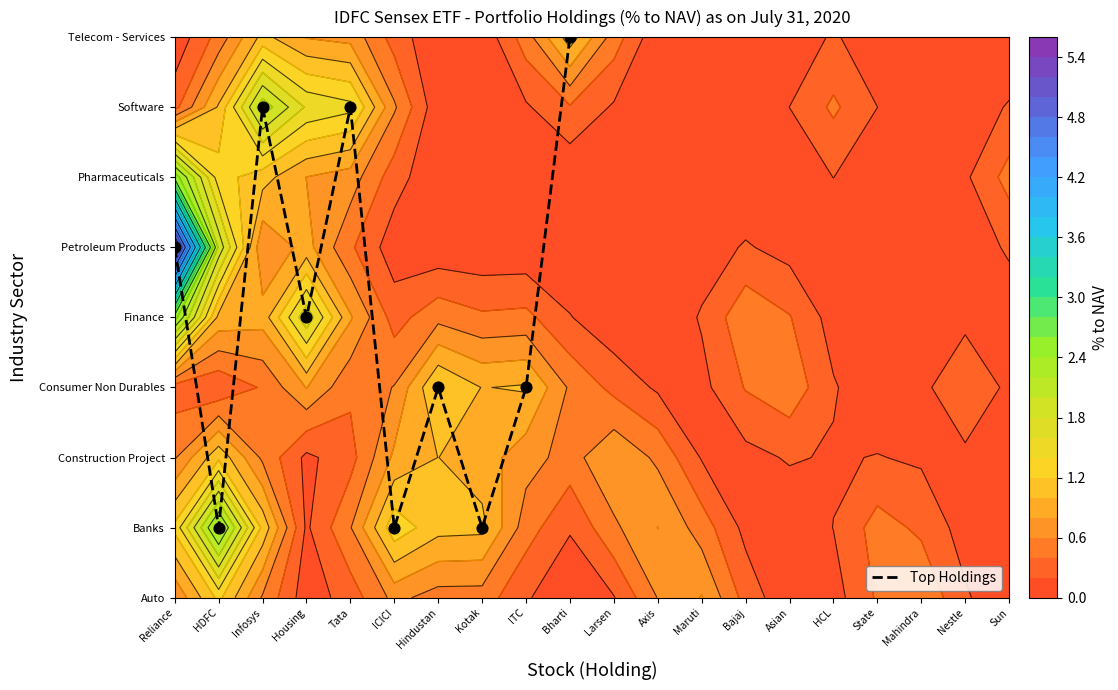

At which category does the chart reach its peak across all series?

Bharti